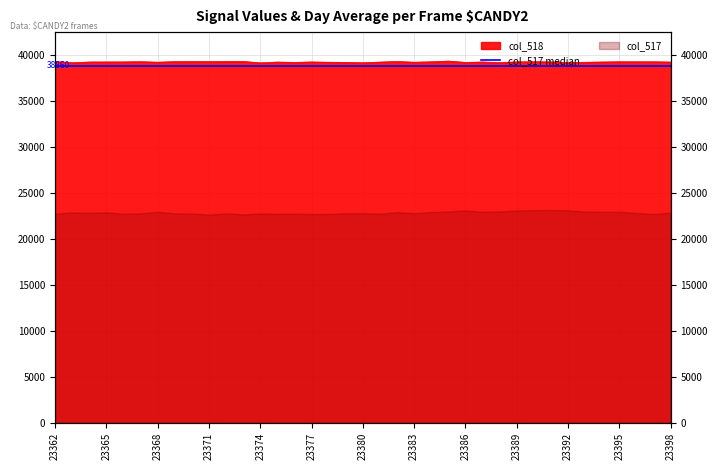

At which category does the data reach its first local peak?

23367